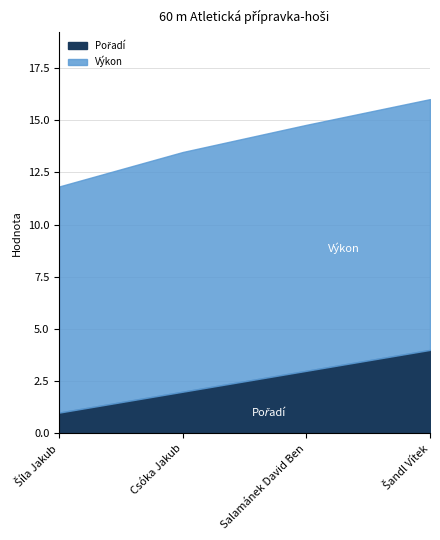

Which category has the highest value in the Výkon series?

Šandl Vítek